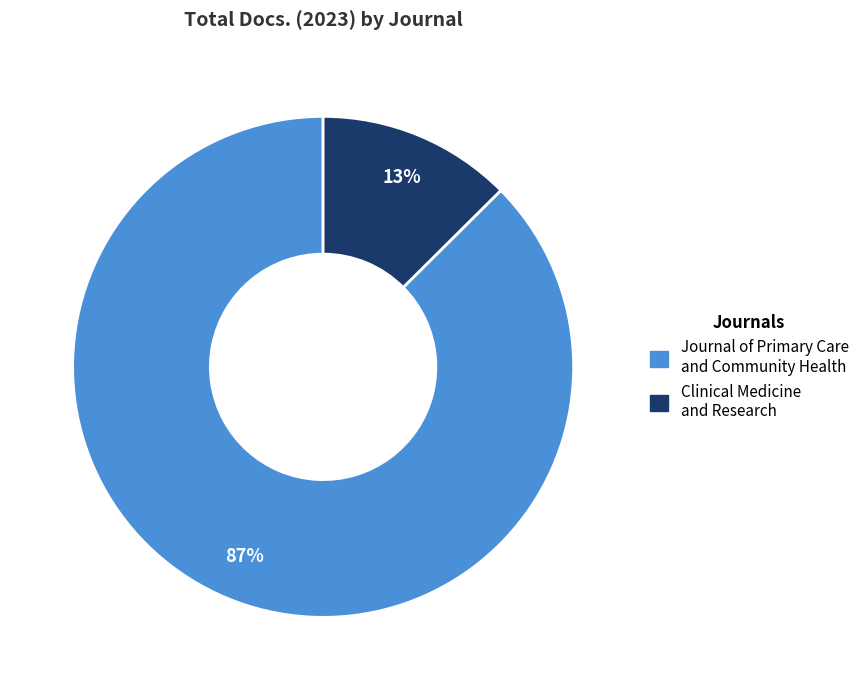

Combined, do Clinical Medicine and Research and Journal of Primary Care and Community Health account for over 50%?

Yes